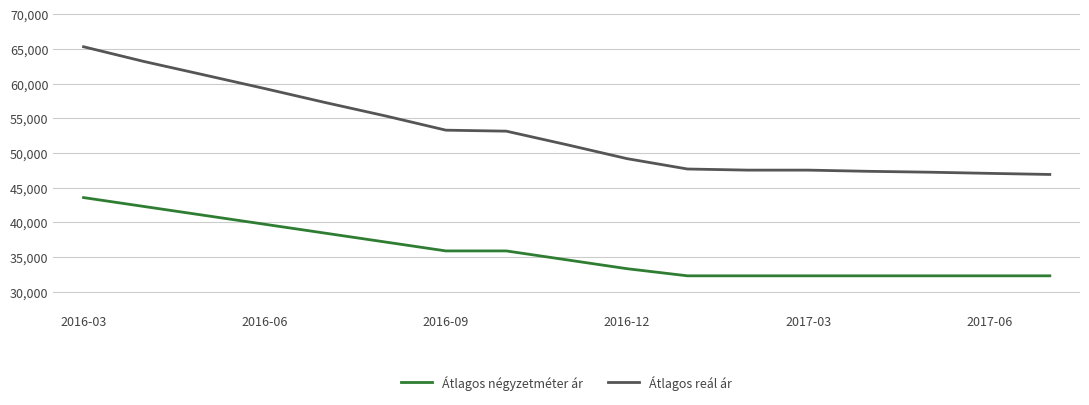

What is the average value of the Átlagos reál ár series?

52949